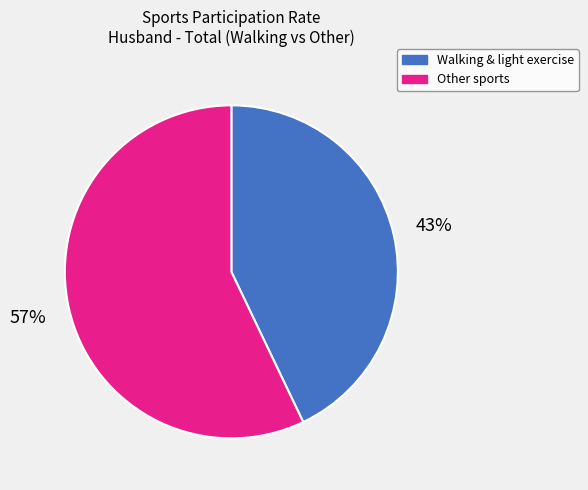

How many segments does this pie chart have?

2